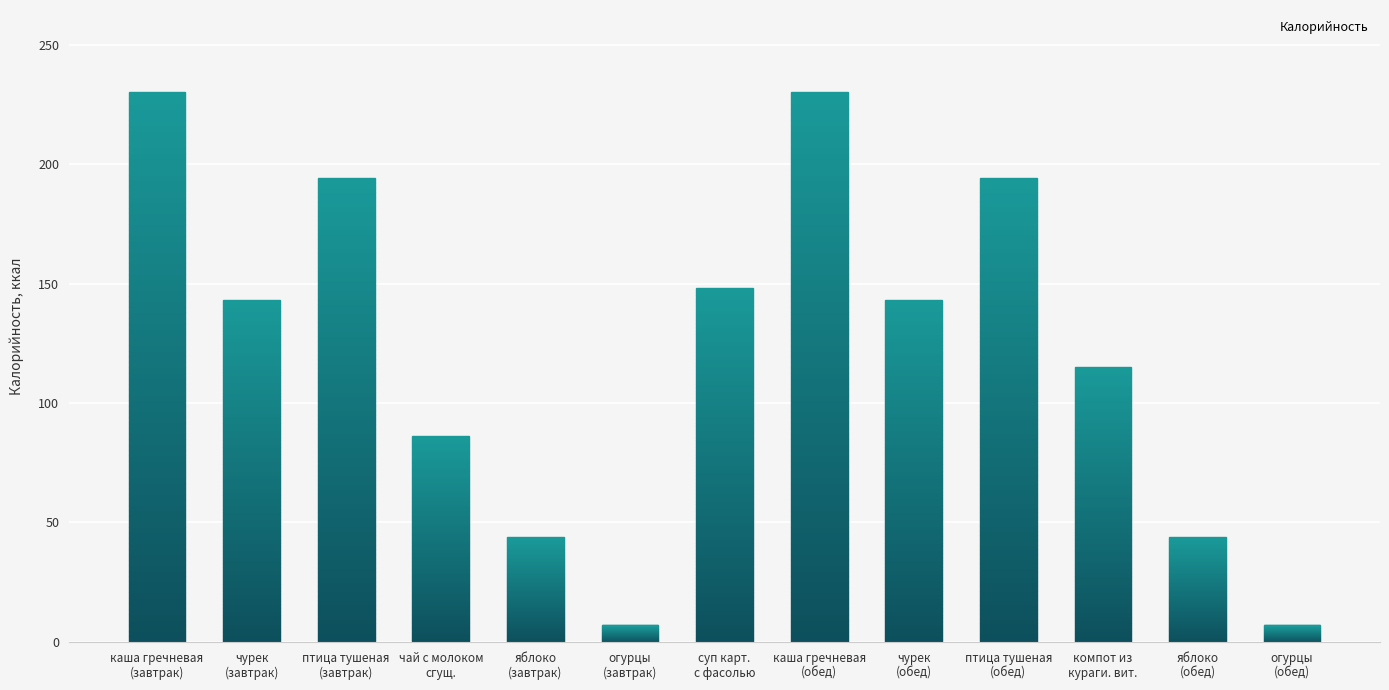

Count the number of data series in this chart.

1